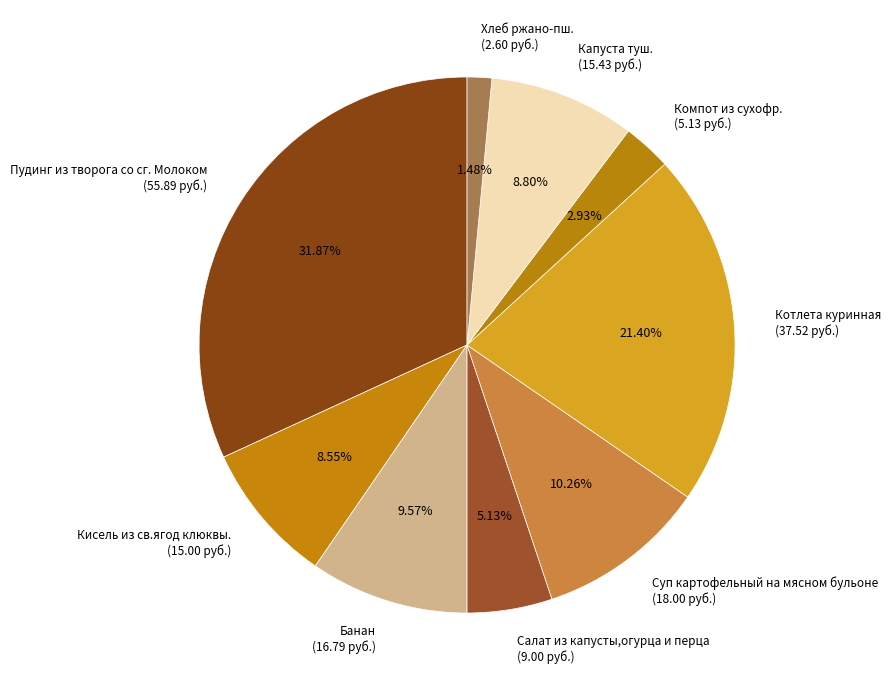

Which category has the biggest portion of the pie?

Пудинг из творога со сг. Молоком